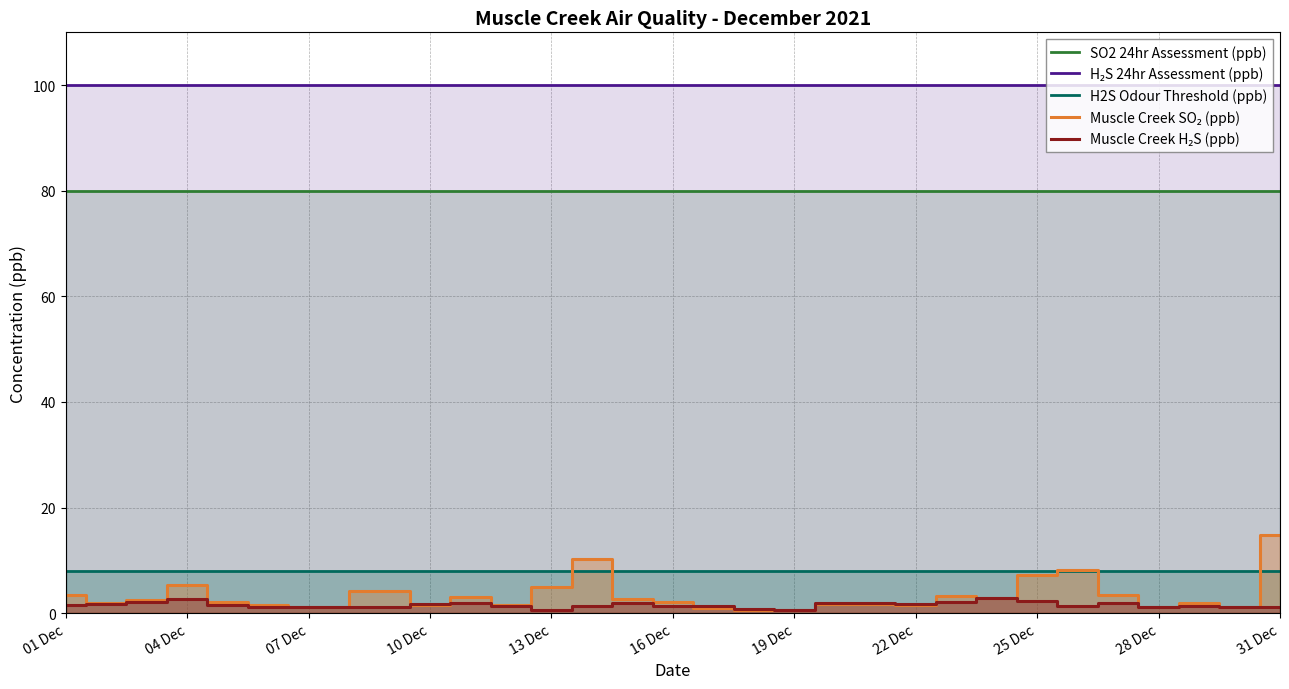

True or false: Muscle Creek SO₂ (ppb) and H₂S 24hr Assessment (ppb) intersect in this chart.

False